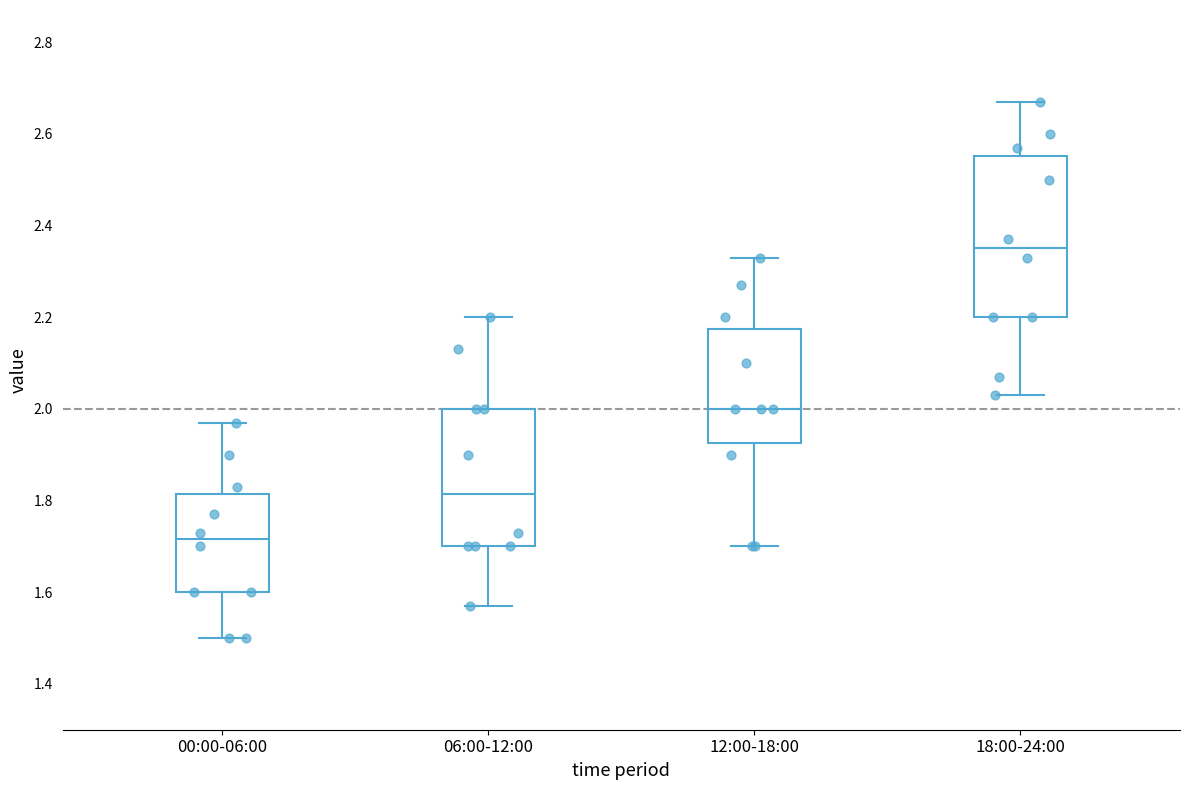

Which box's median line is the lowest?

00:00-06:00